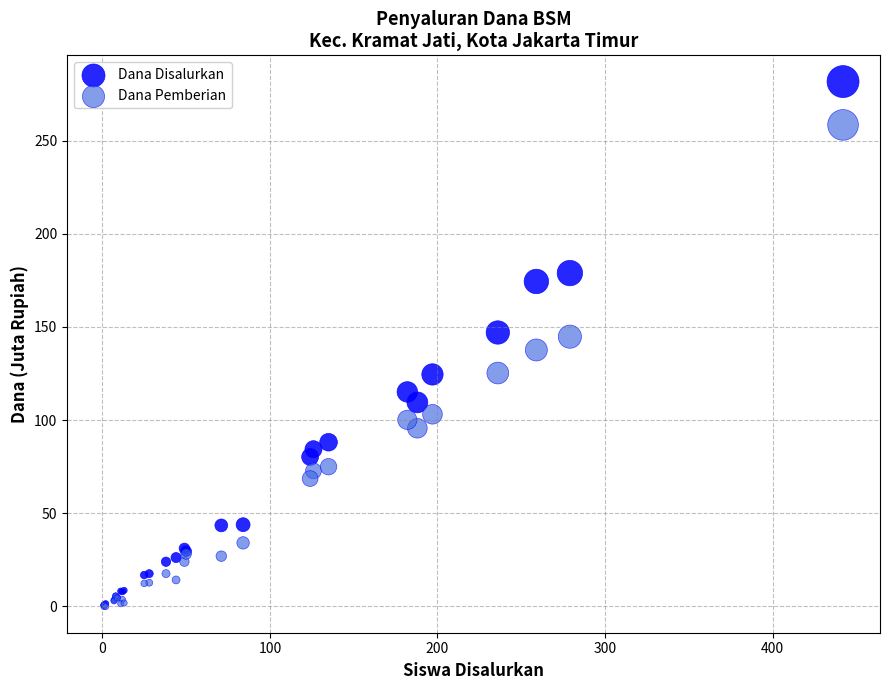

What are all the series names shown in the legend?

Dana Disalurkan, Dana Pemberian